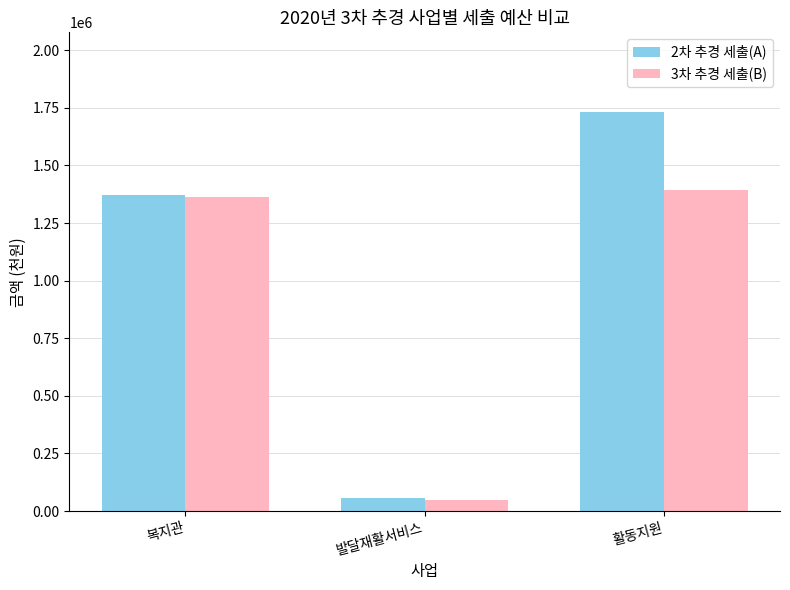

What are all the series names shown in the legend?

2차 추경 세출(A), 3차 추경 세출(B)